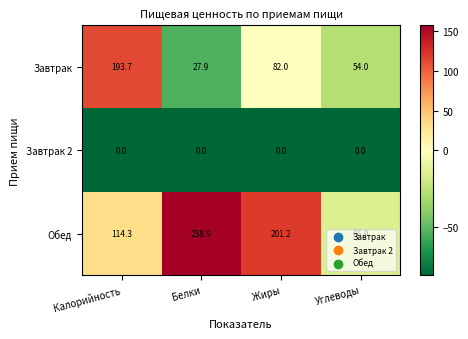

Which series changed the most between Калорийность and Белки?

Завтрак